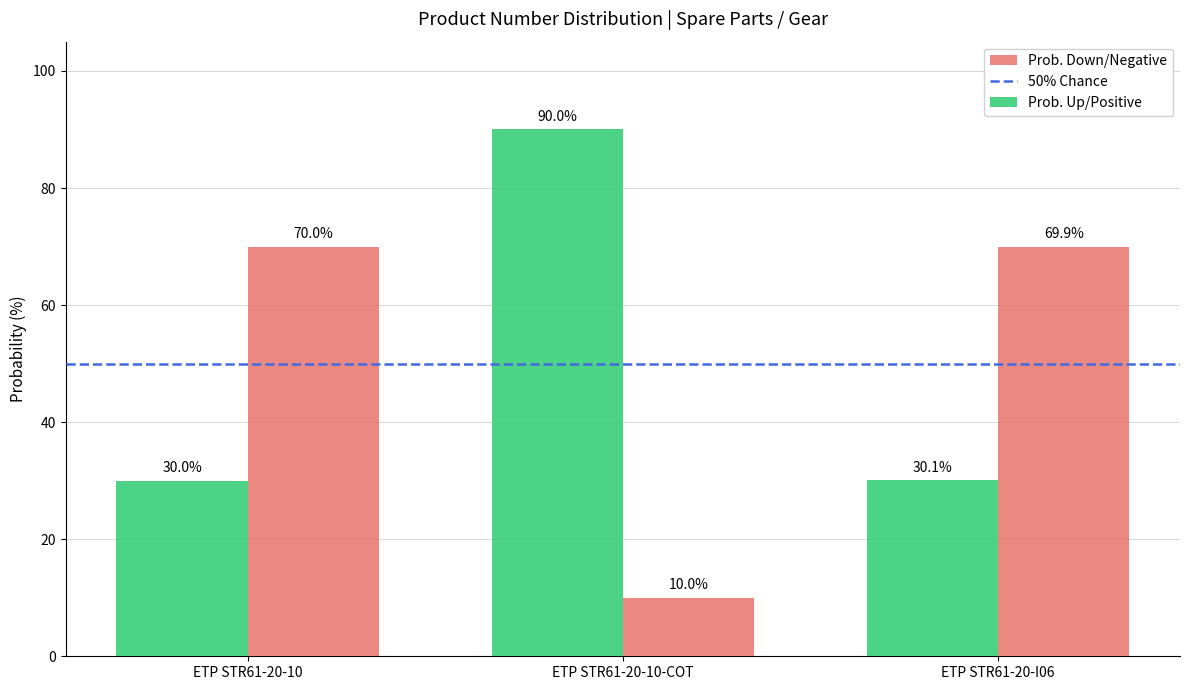

List the series in order of their peak value, highest first.

Prob. Up/Positive, Prob. Down/Negative